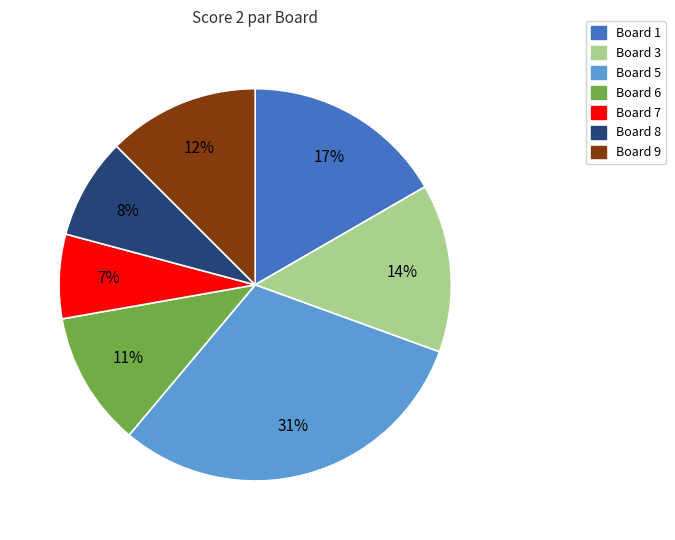

What is the largest slice in the pie chart?

Board 5